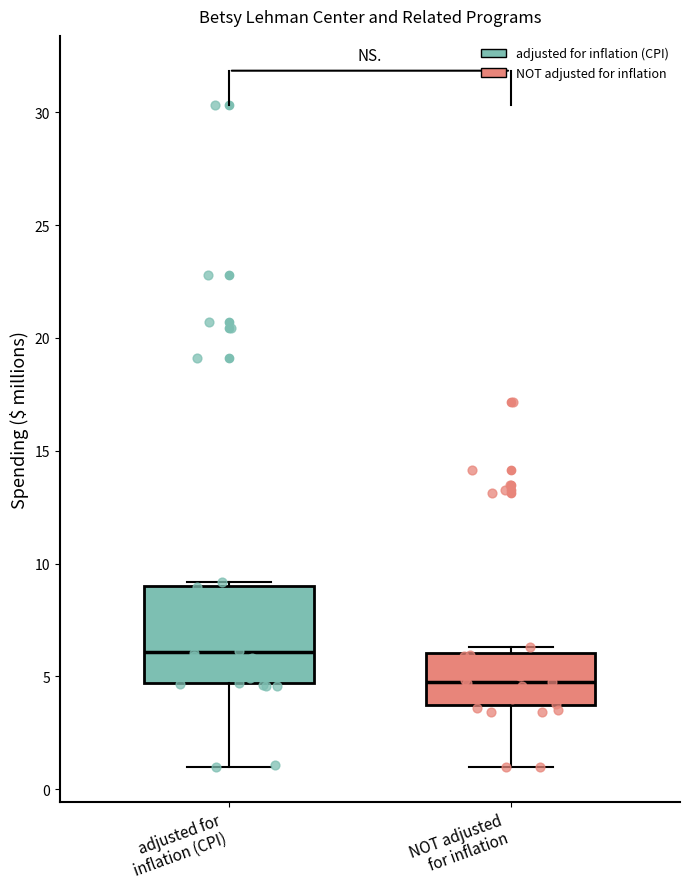

Which box has the lowest median line?

NOT adjusted for inflation